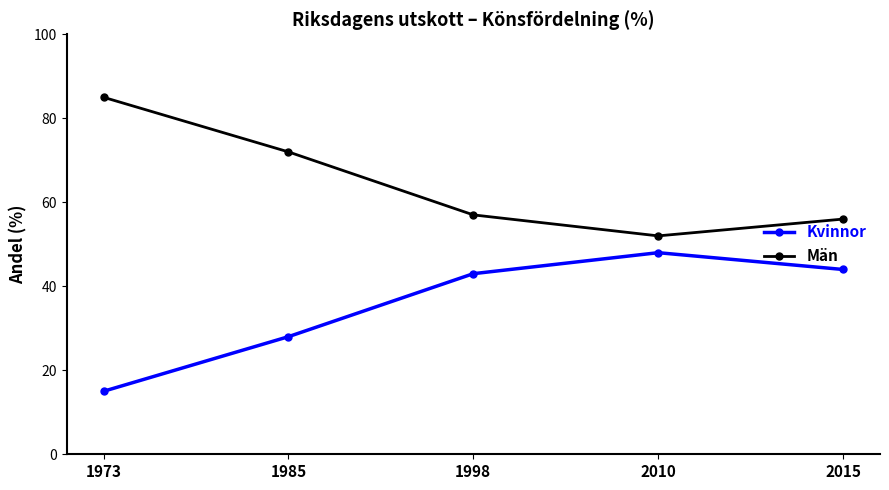

List the series in order of their overall mean, lowest first.

Kvinnor, Män